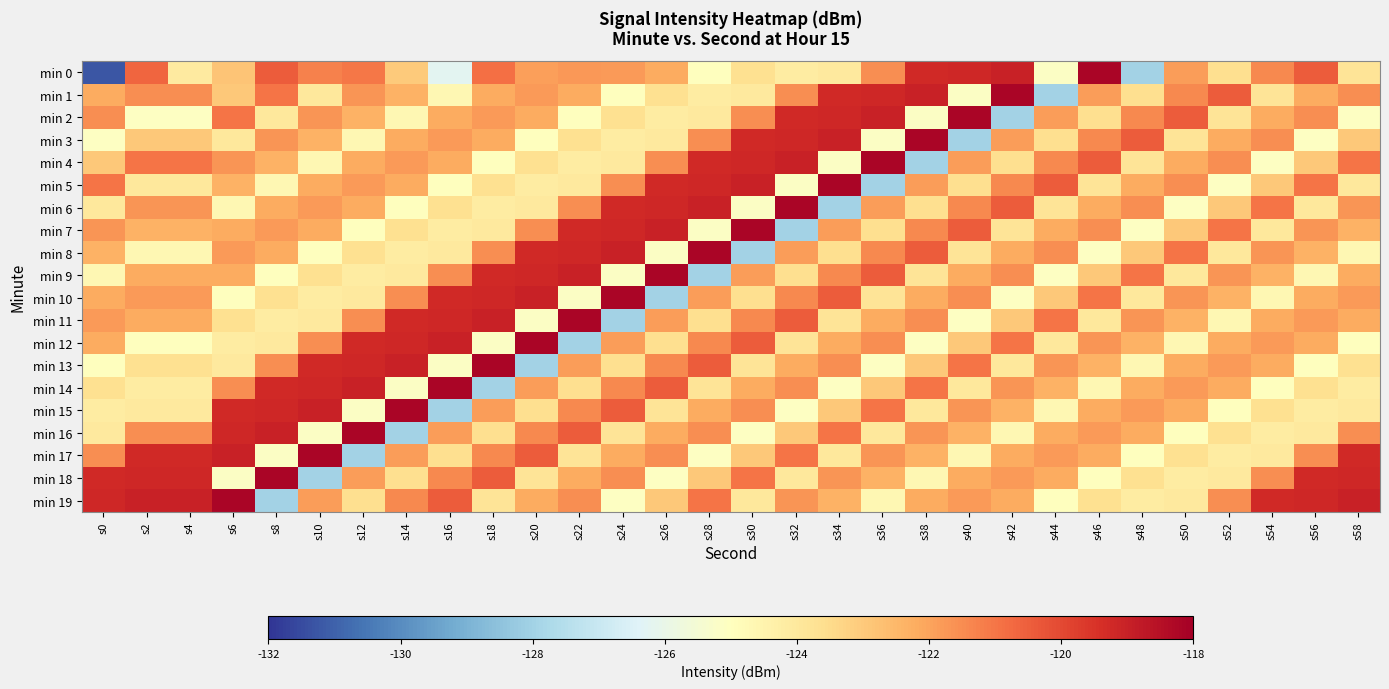

Count the number of data series in this chart.

20